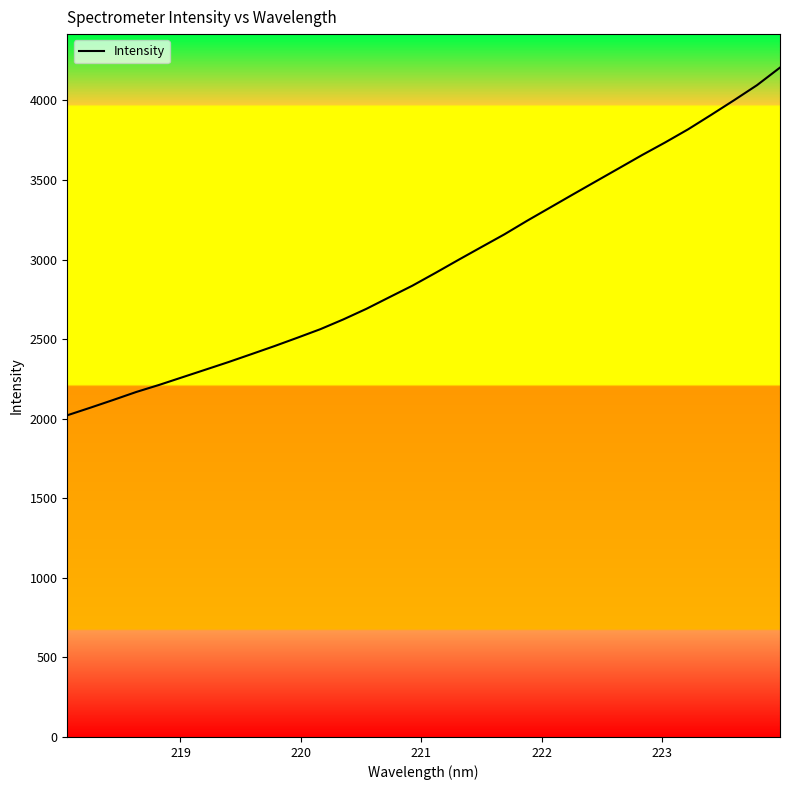

What is the minimum value shown in the chart?

2021.4